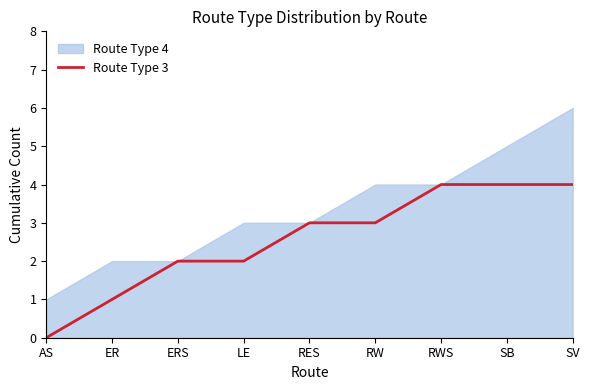

Does the chart display data point markers on the line(s)?

No